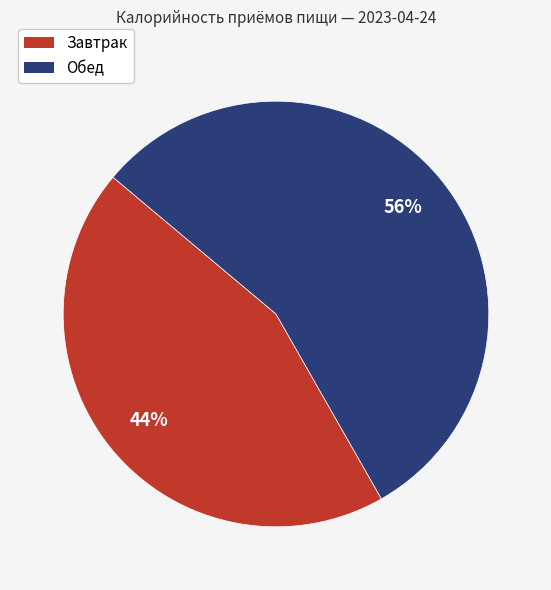

True or false: Завтрак accounts for 57% of the total.

False